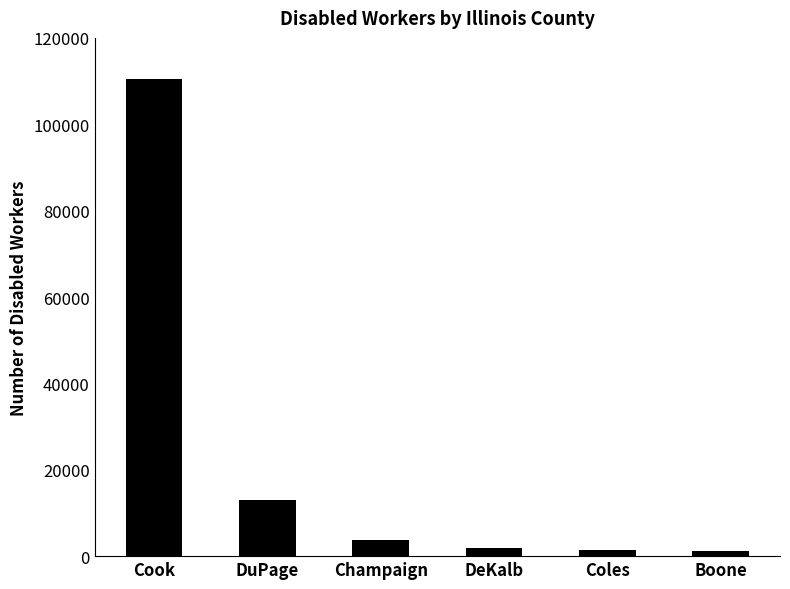

Between DuPage and Coles, which is larger?

DuPage